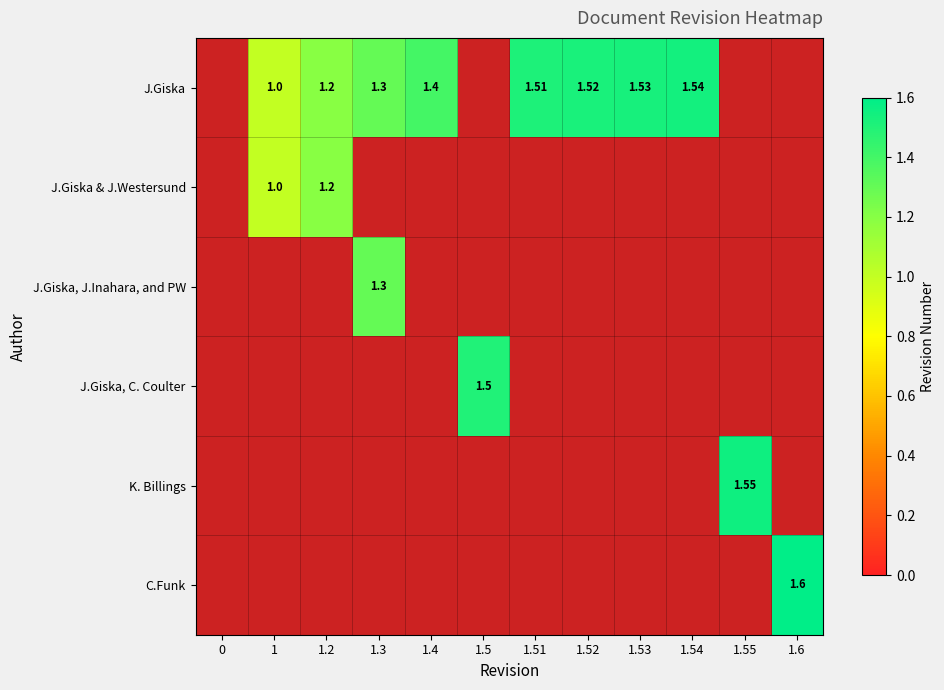

At 1.54, list the series in order from smallest to largest.

J.Giska, J.Giska & J.Westersund, J.Giska, J.Inahara, and PW, J.Giska, C. Coulter, K. Billings, C.Funk